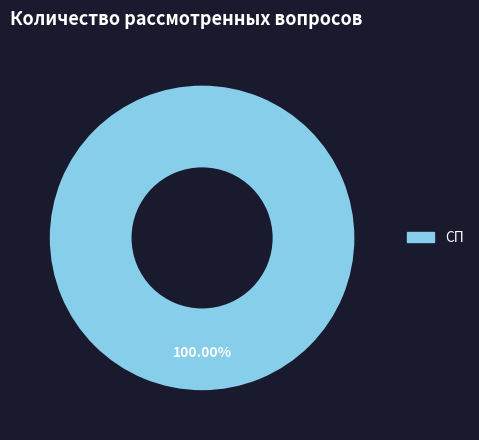

Is there a majority slice in this chart?

Yes